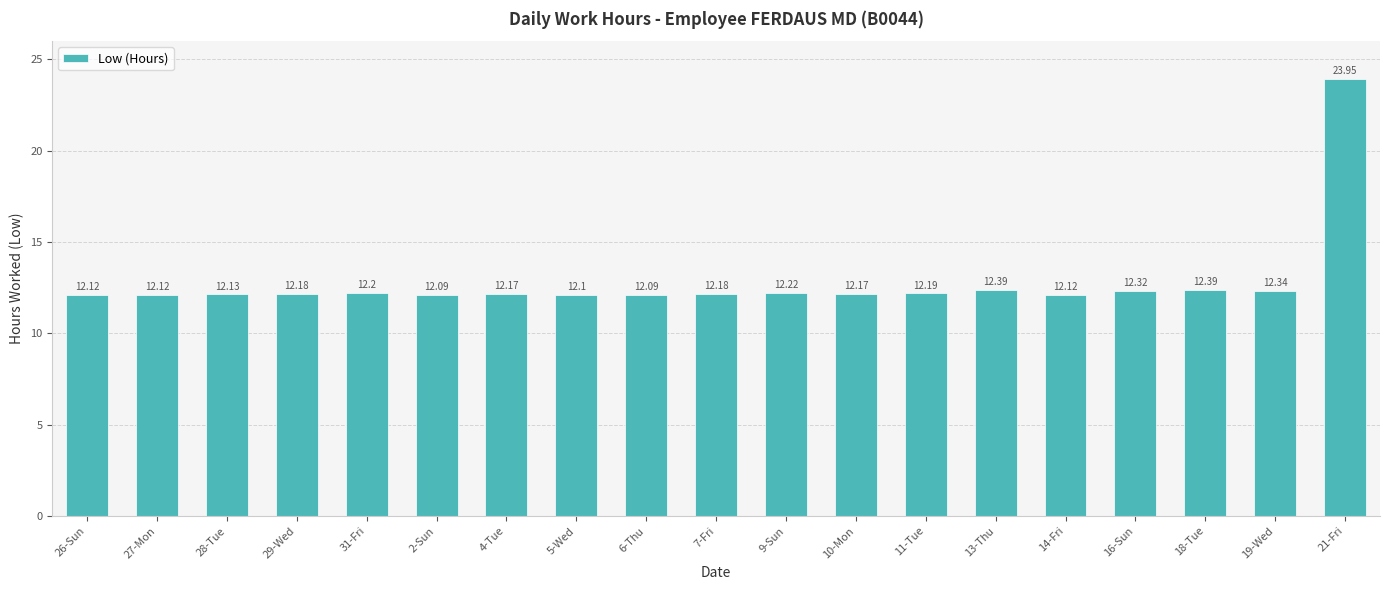

Between 11-Tue and 31-Fri, which is larger?

31-Fri